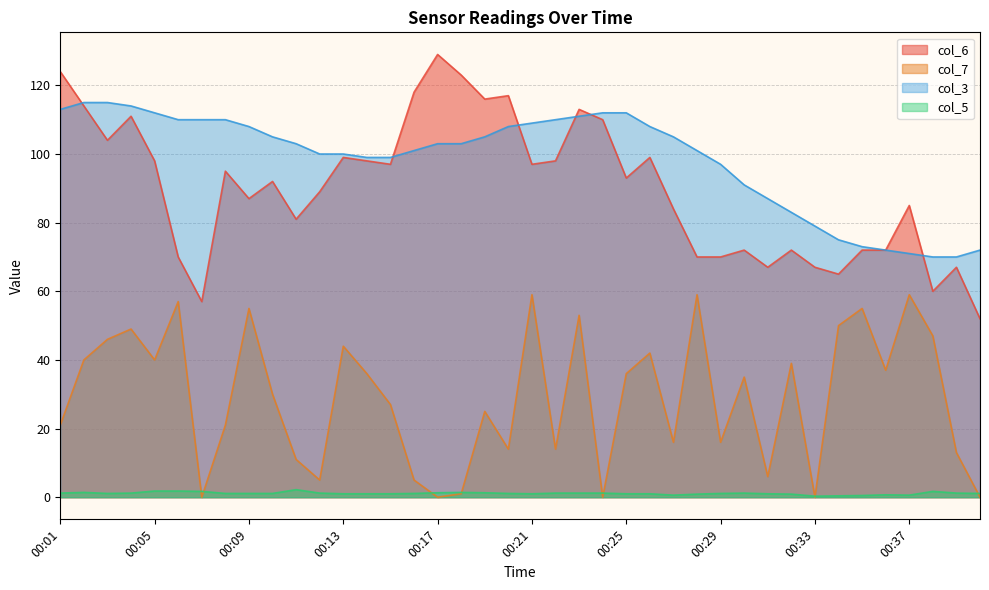

True or false: col_6 has a value of 118.0 at 00:16.

True